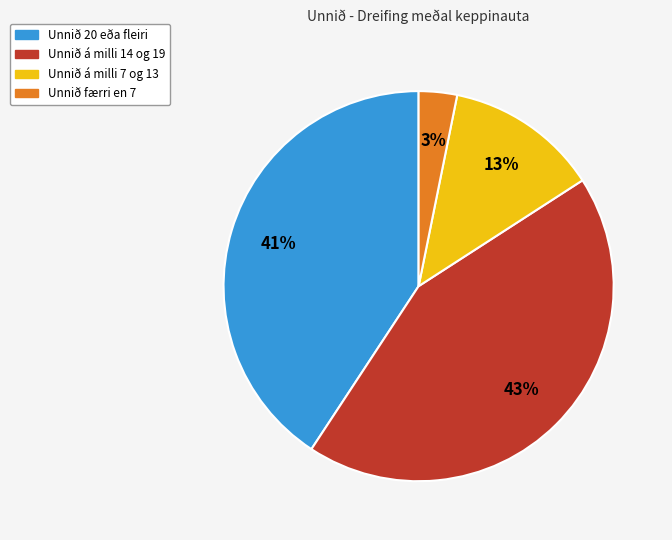

To the nearest percent, what is the average slice percentage?

25%